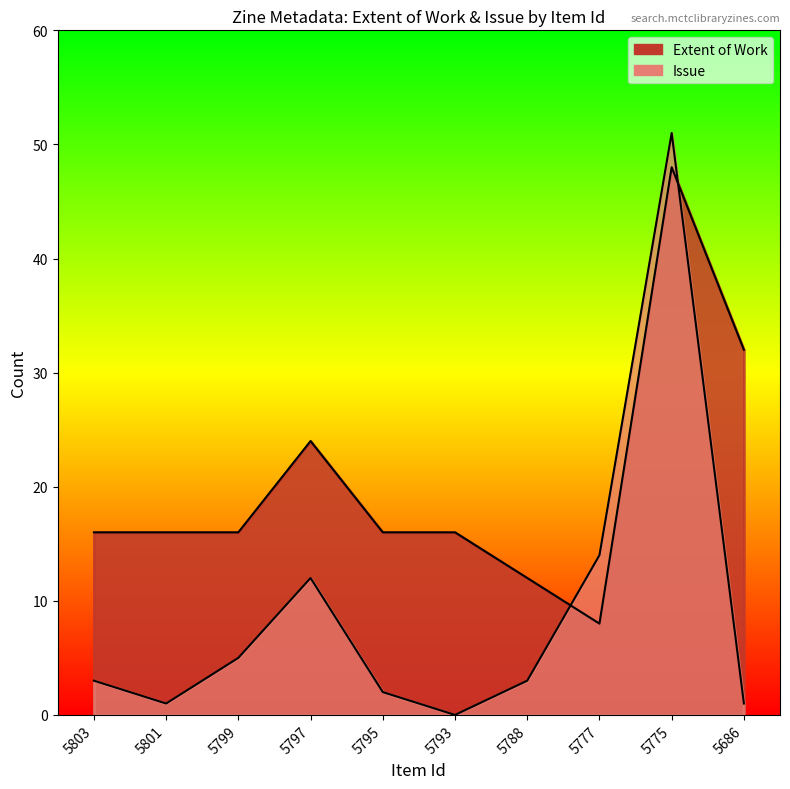

Which series changed the most between 5795 and 5686?

Extent of Work